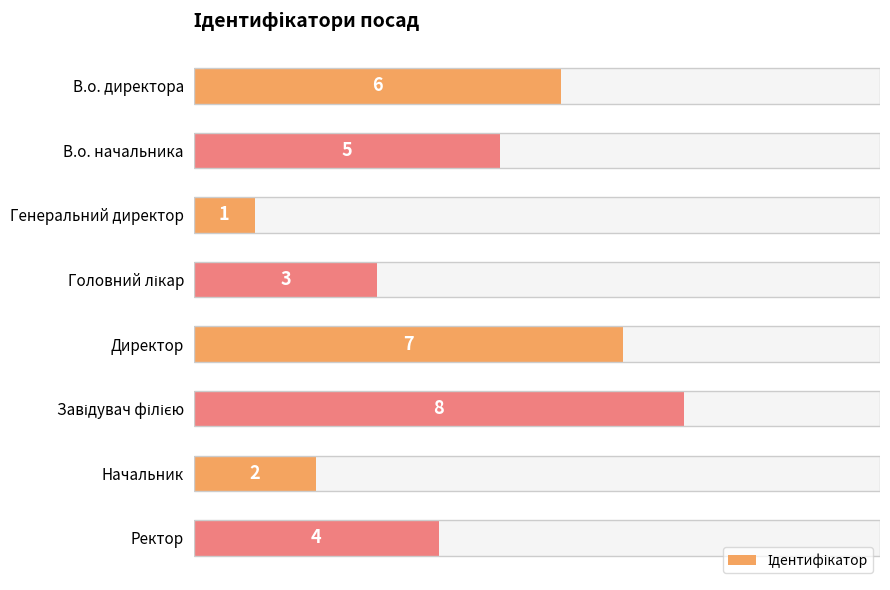

How many bars are there in total?

8